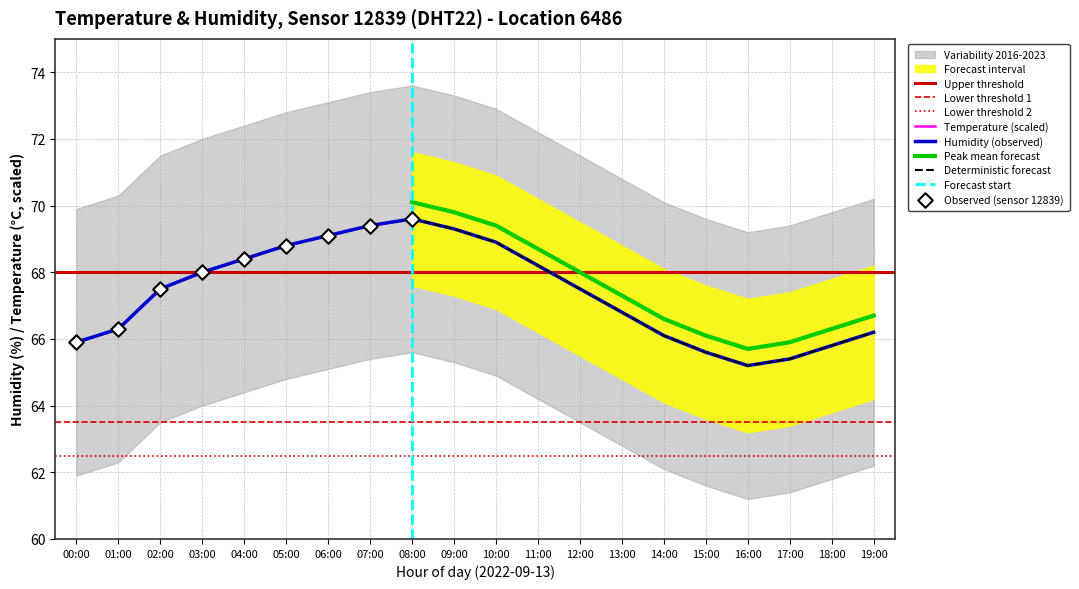

Which series has the widest spread of Y values?

humidity